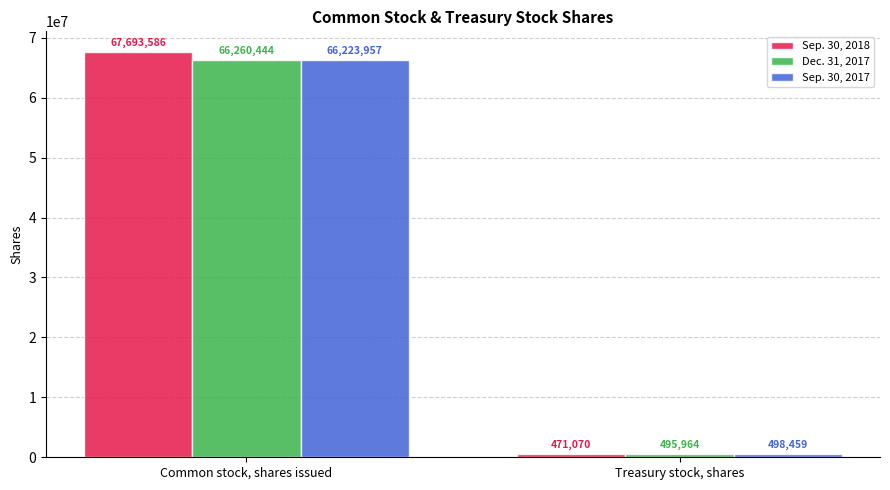

At how many categories does at least one series exceed 51344439?

1